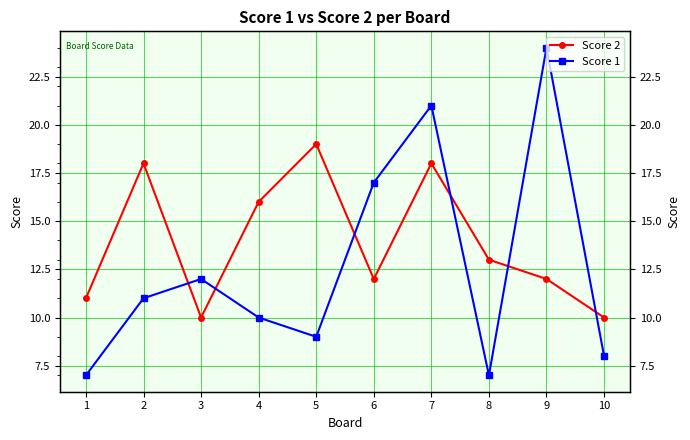

What is the difference between the maximum and second lowest values in the Score 2 series?

9